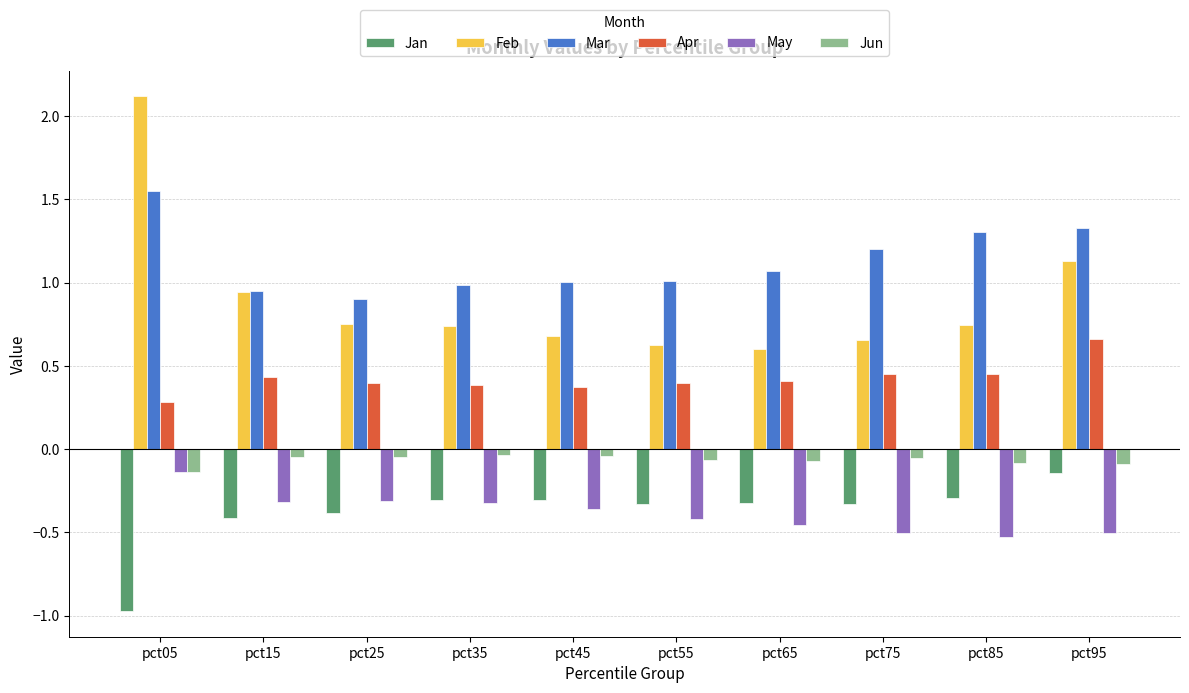

How many bars are there in total?

60